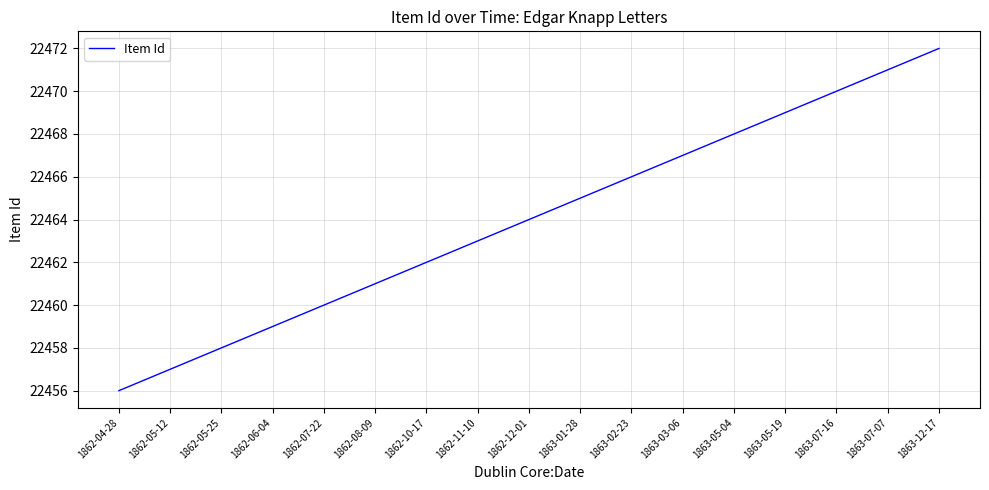

At which label is the value closest to 22464?

1862-12-01